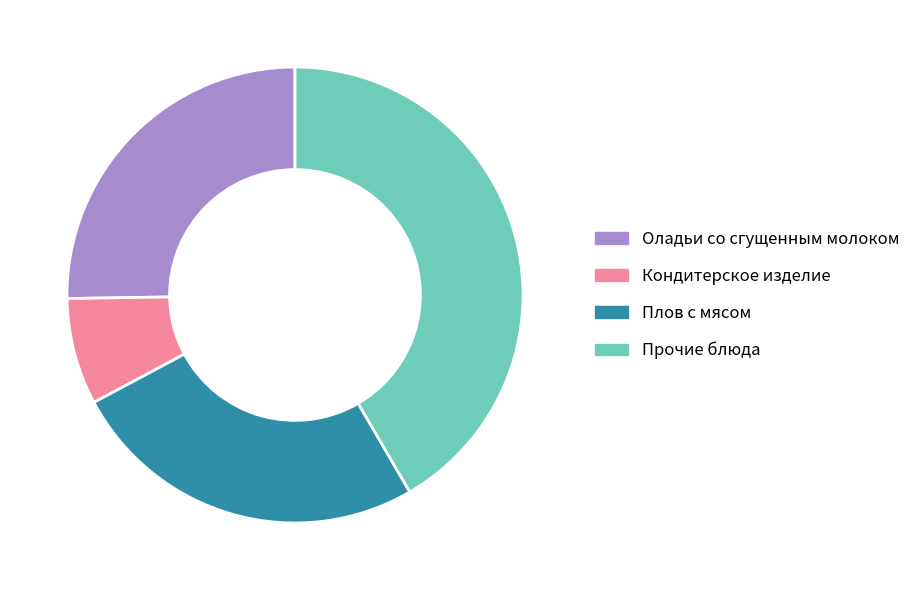

What is the ratio of the value at Прочие блюда to the value at Кондитерское изделие?

5.5